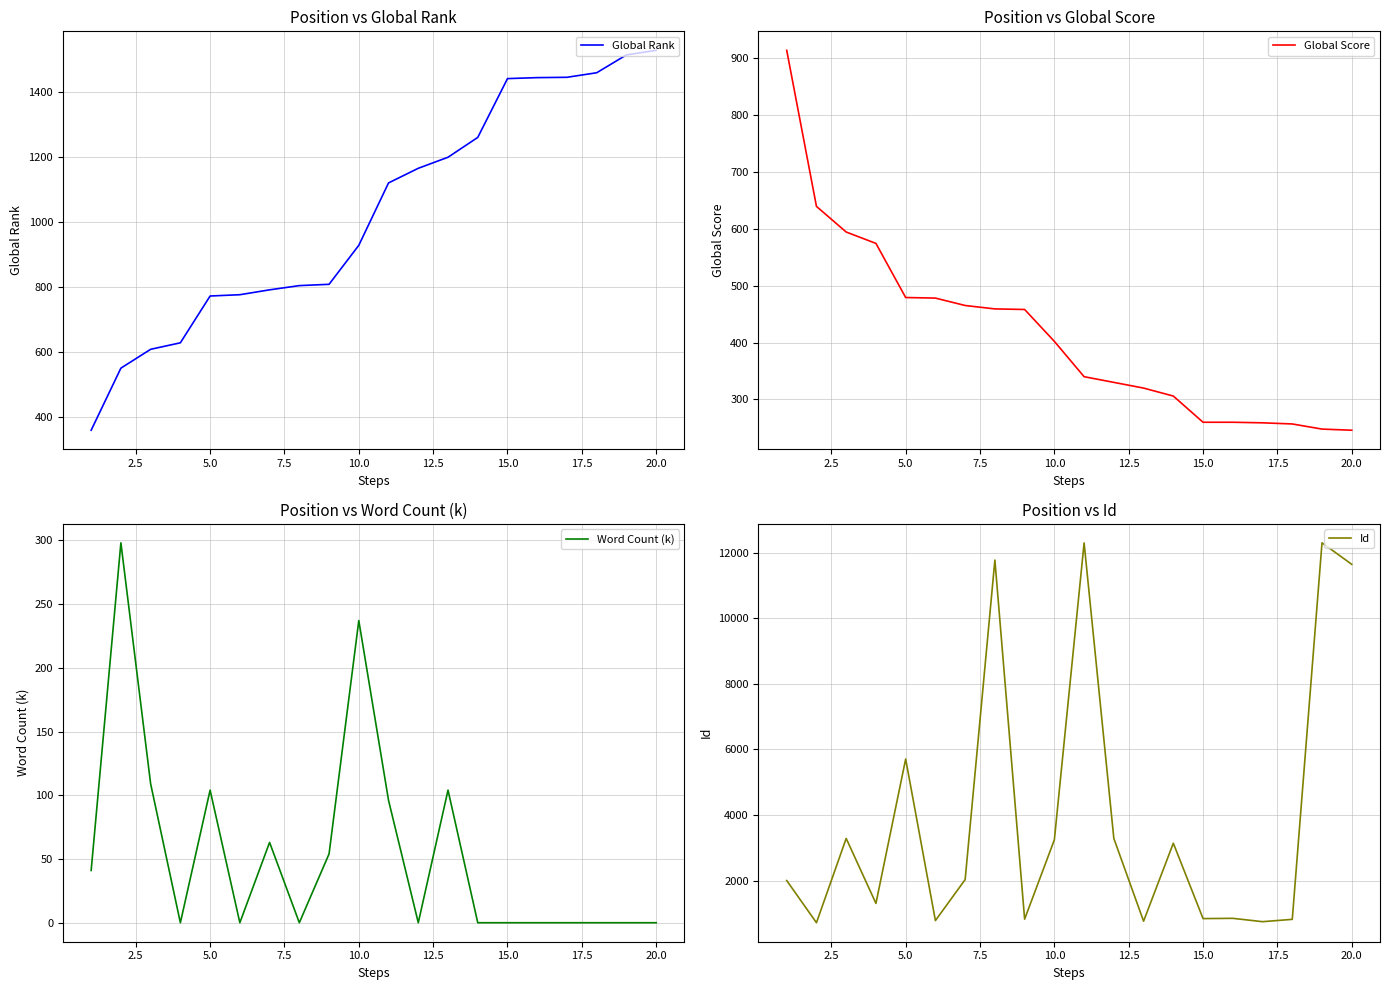

The value of Global Rank at 15.0 is 589. True or false?

False